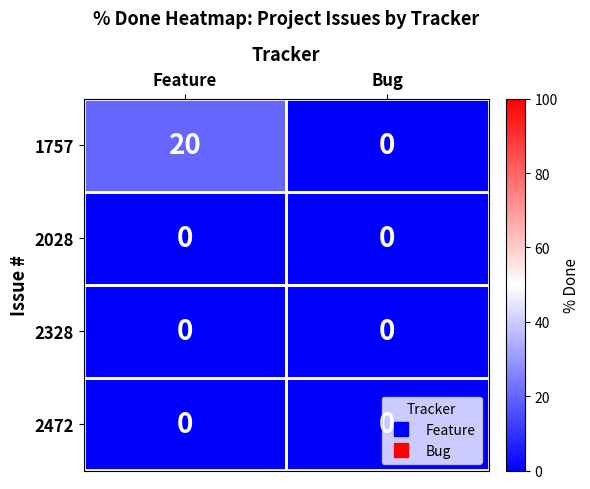

What is the difference between the highest and lowest values at Feature?

20